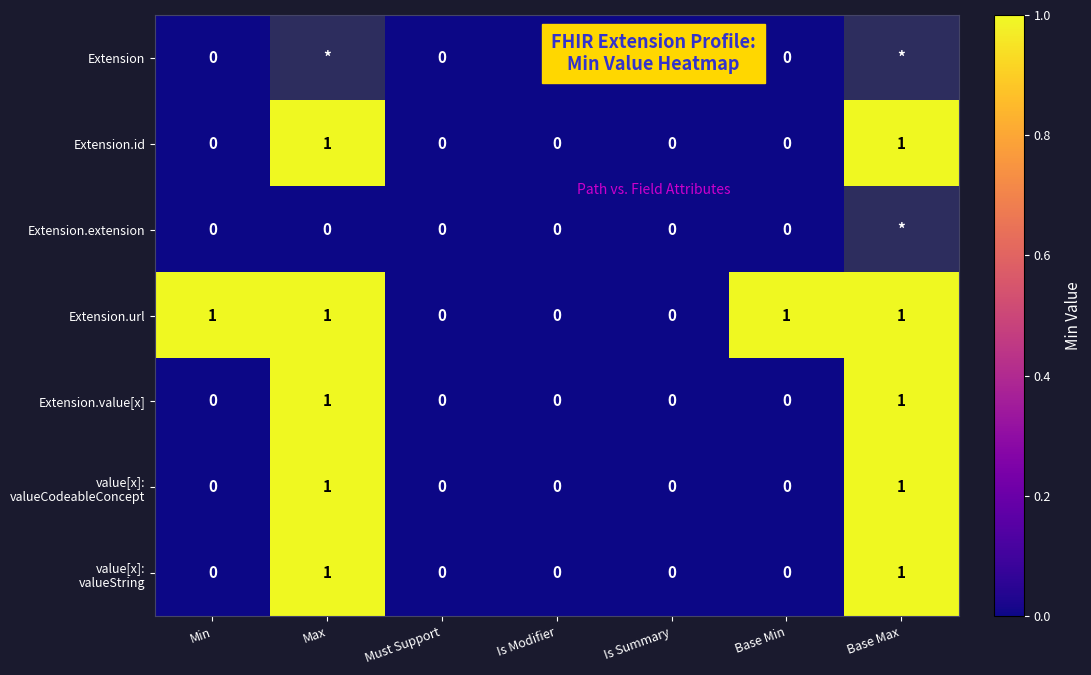

True or false: Extension.id has a value of -1 at Base Min.

False